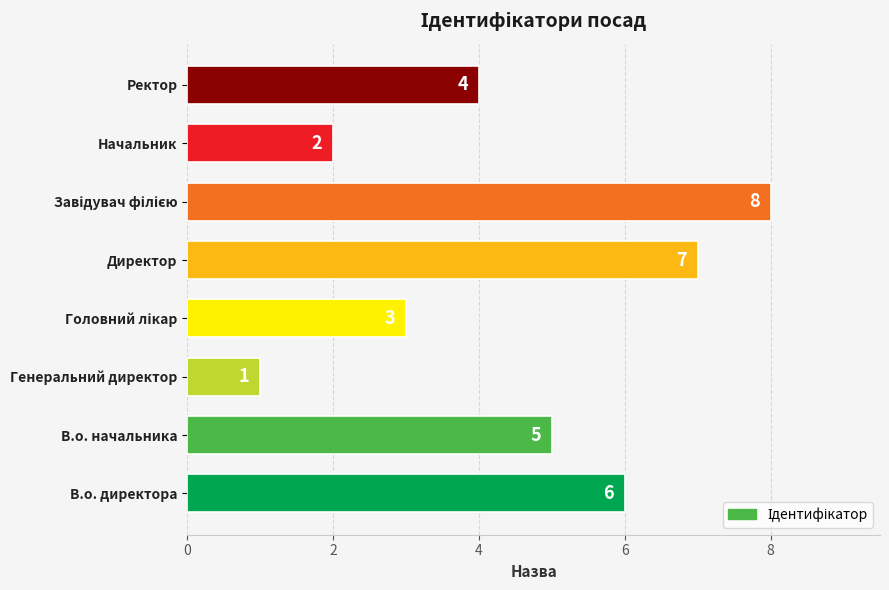

Is it true that the value at Начальник is 2?

True